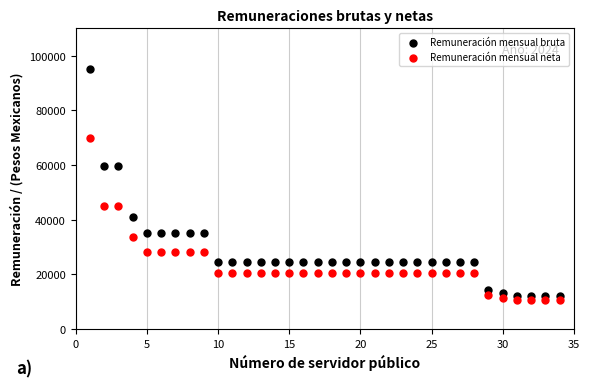

Which series has the largest Y range (max minus min)?

Remuneración mensual bruta